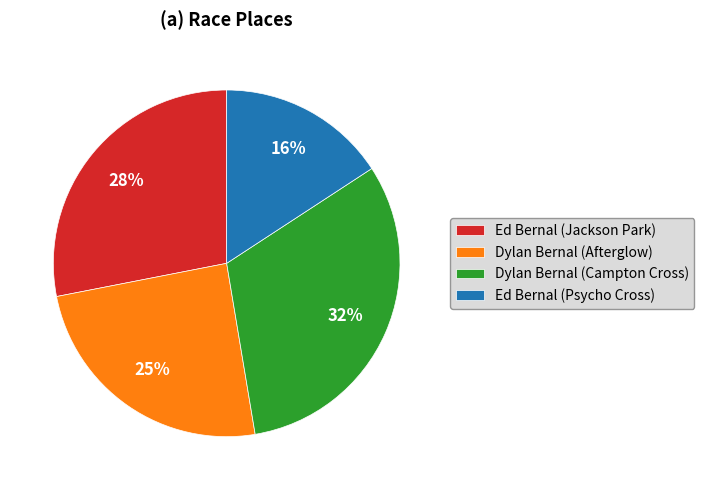

To the nearest percent, what is the combined percentage of Dylan Bernal (Afterglow) and Dylan Bernal (Campton Cross)?

56%